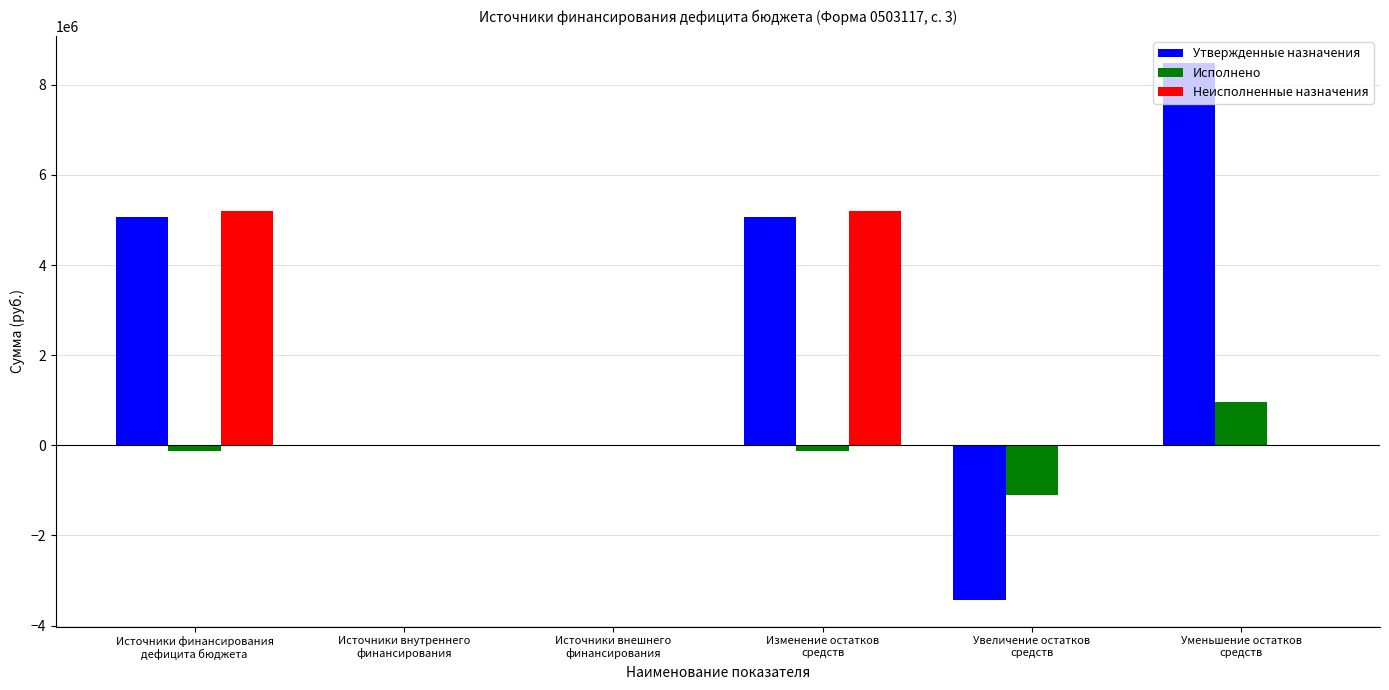

Count the number of data series in this chart.

3